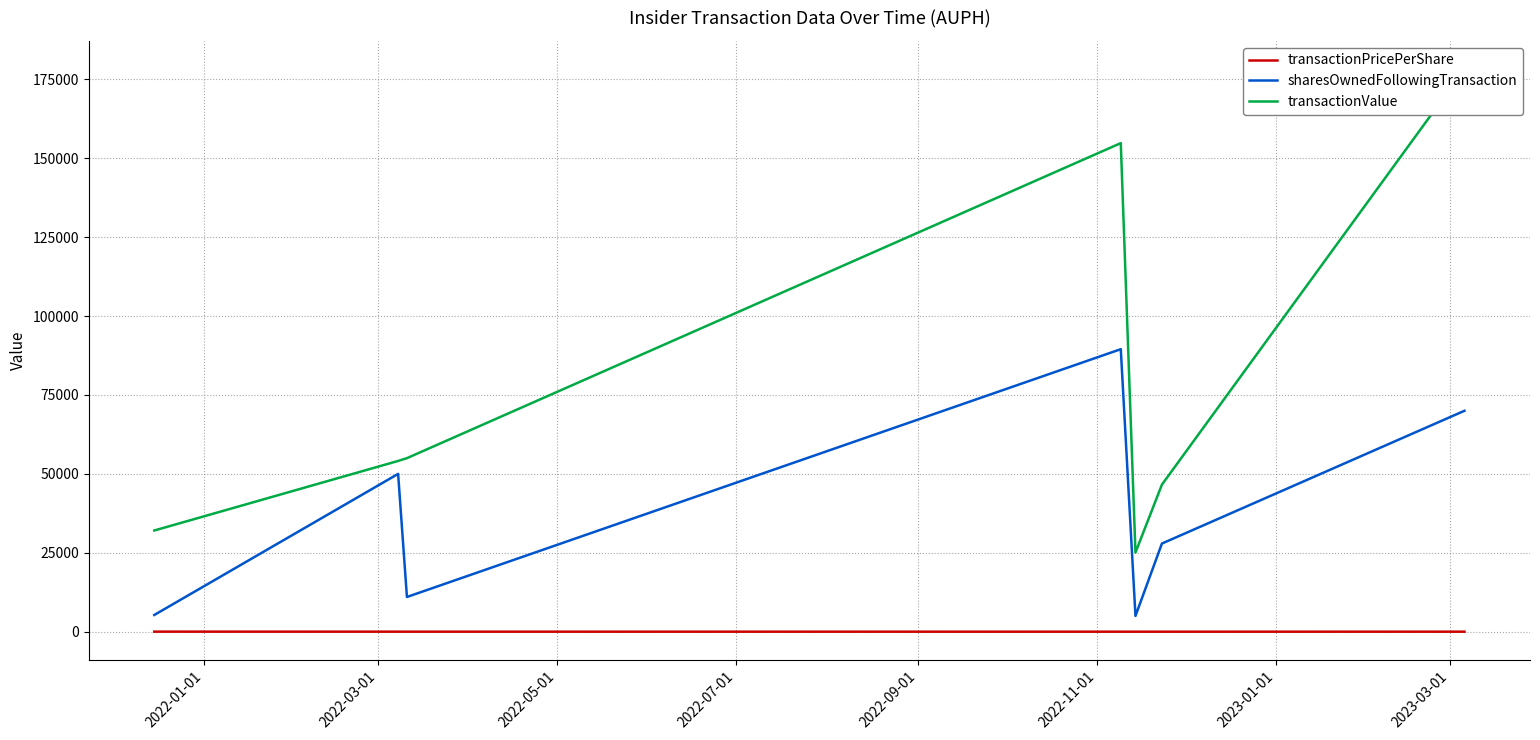

True or false: transactionPricePerShare and sharesOwnedFollowingTransaction cross at least once.

False